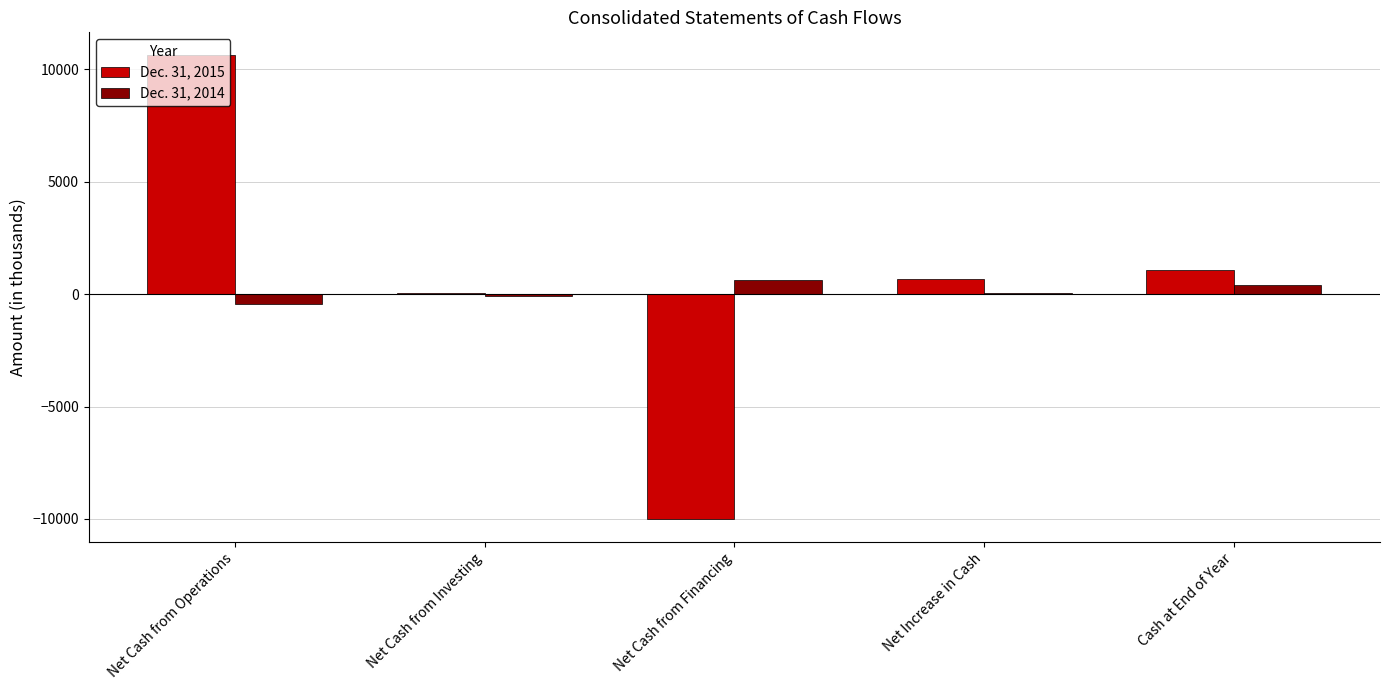

Read the Dec. 31, 2014 value at Net Cash from Operations, to the nearest 50.

-450